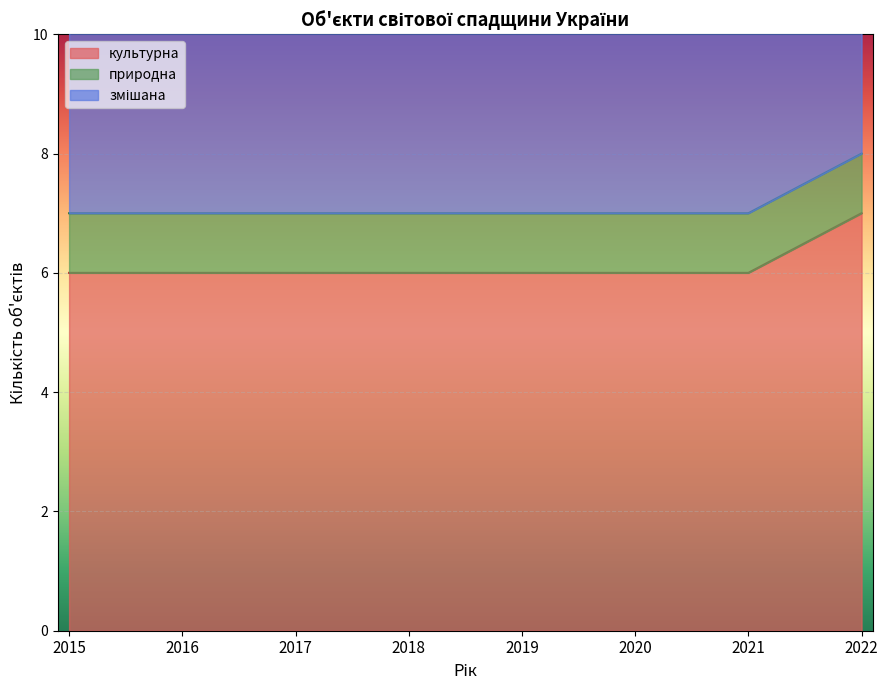

At which label does змішана reach its peak?

2022